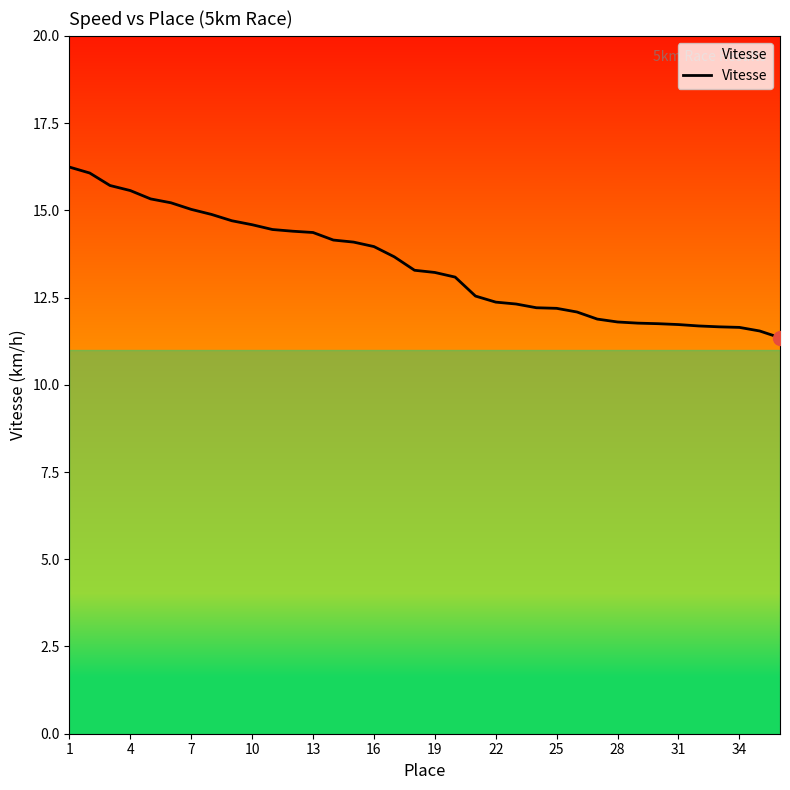

What is the difference between the maximum and minimum values?

4.9